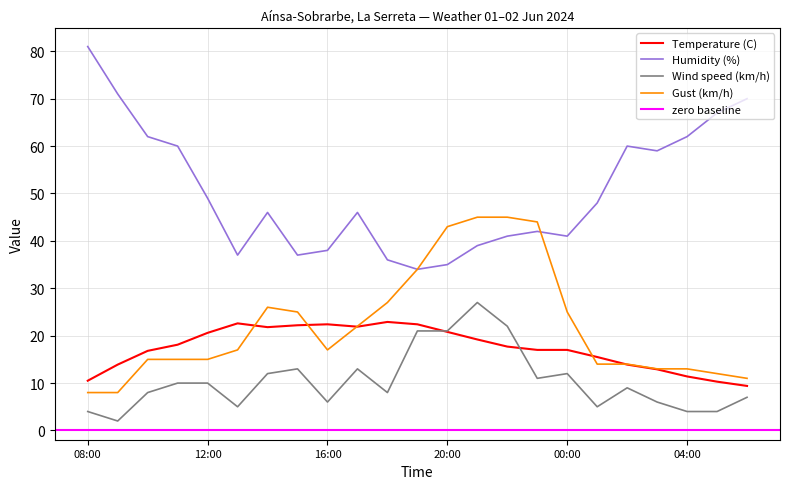

Which series has the largest total across all categories?

Humidity (%)